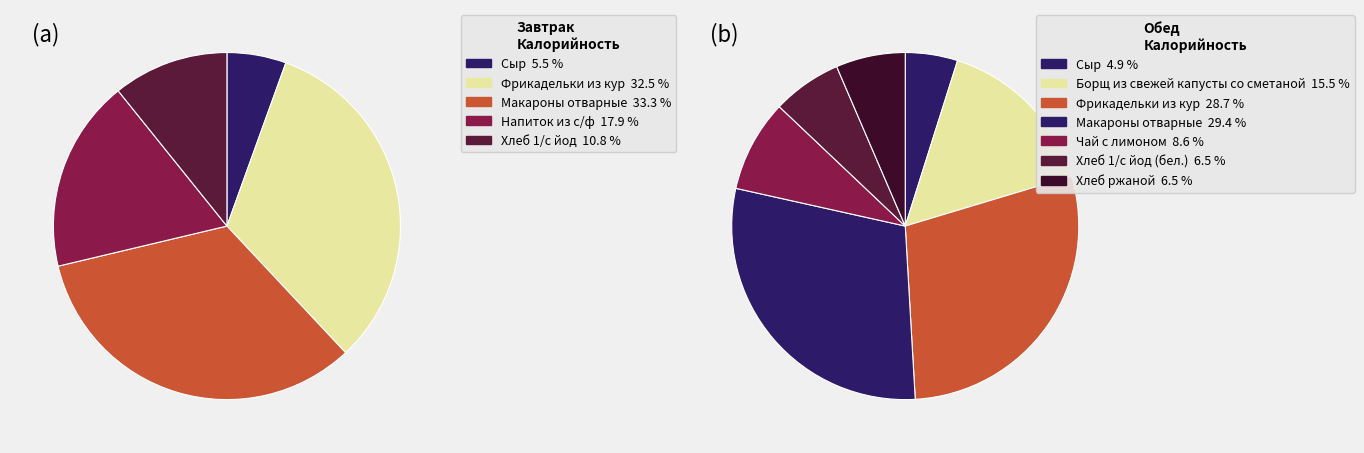

True or false: Напиток из с/ф accounts for 6% of the total.

False